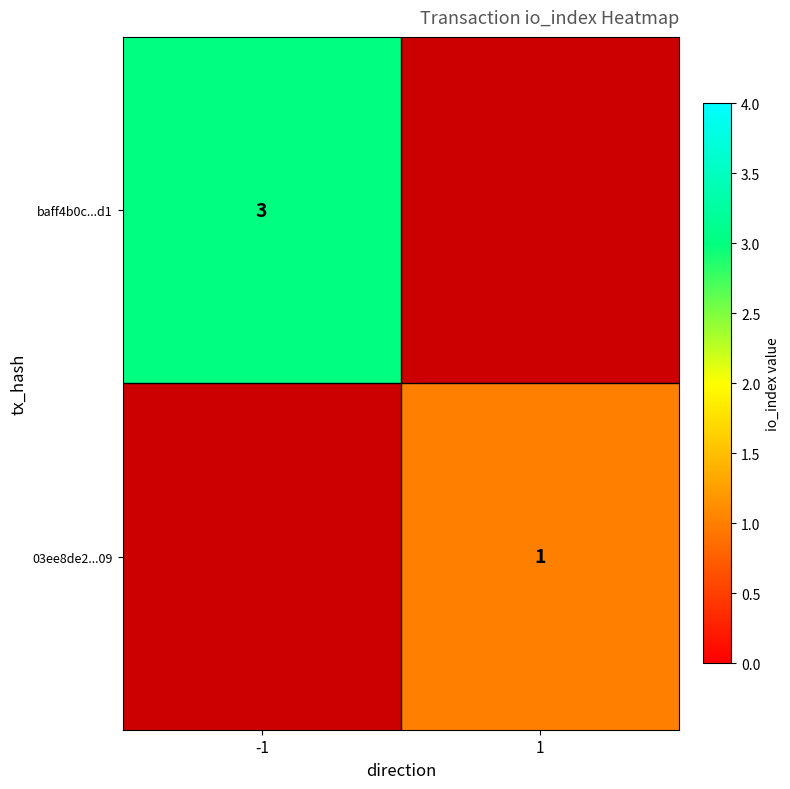

The value of baff4b0c...d1 at -1 is 3. True or false?

True